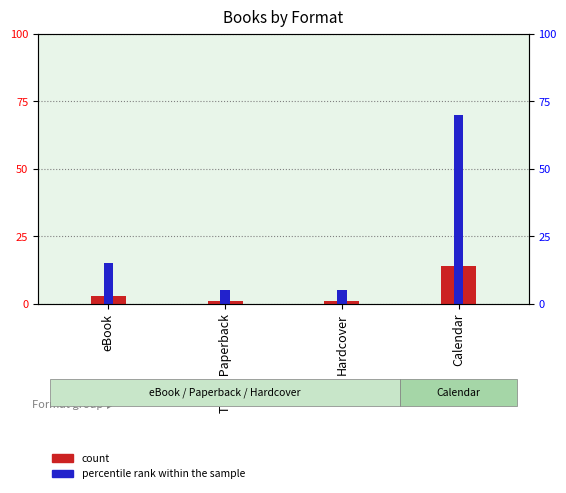

List the series in order of their overall mean, lowest first.

count, percentile rank within the sample